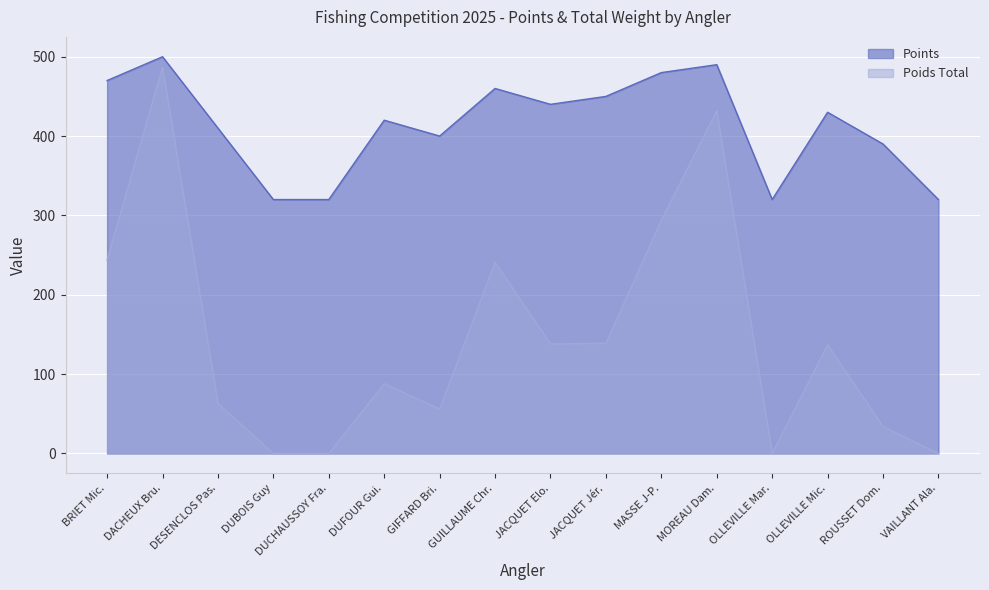

How many data points in Points are above 430?

7